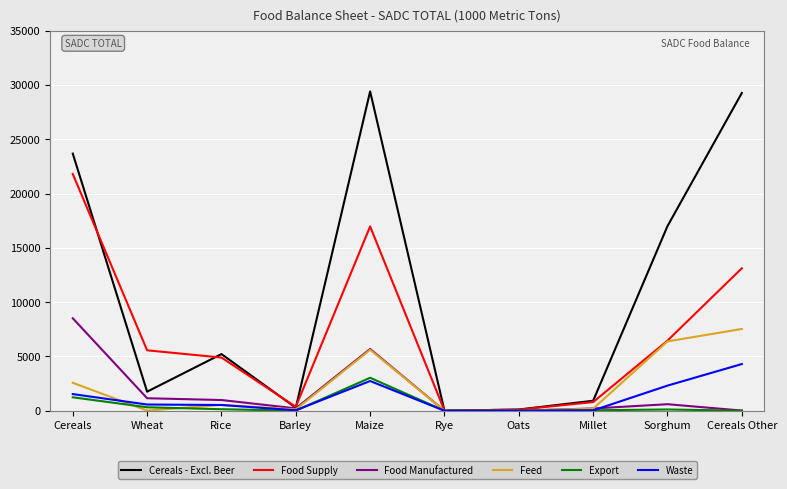

What is the difference between the maximum and minimum values in the Feed series?

7533.0